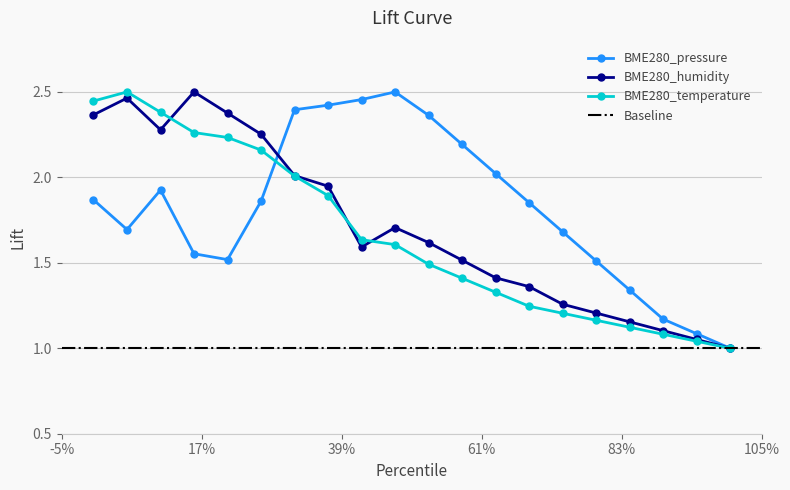

True or false: BME280_humidity has more than 1 interior local peaks.

True